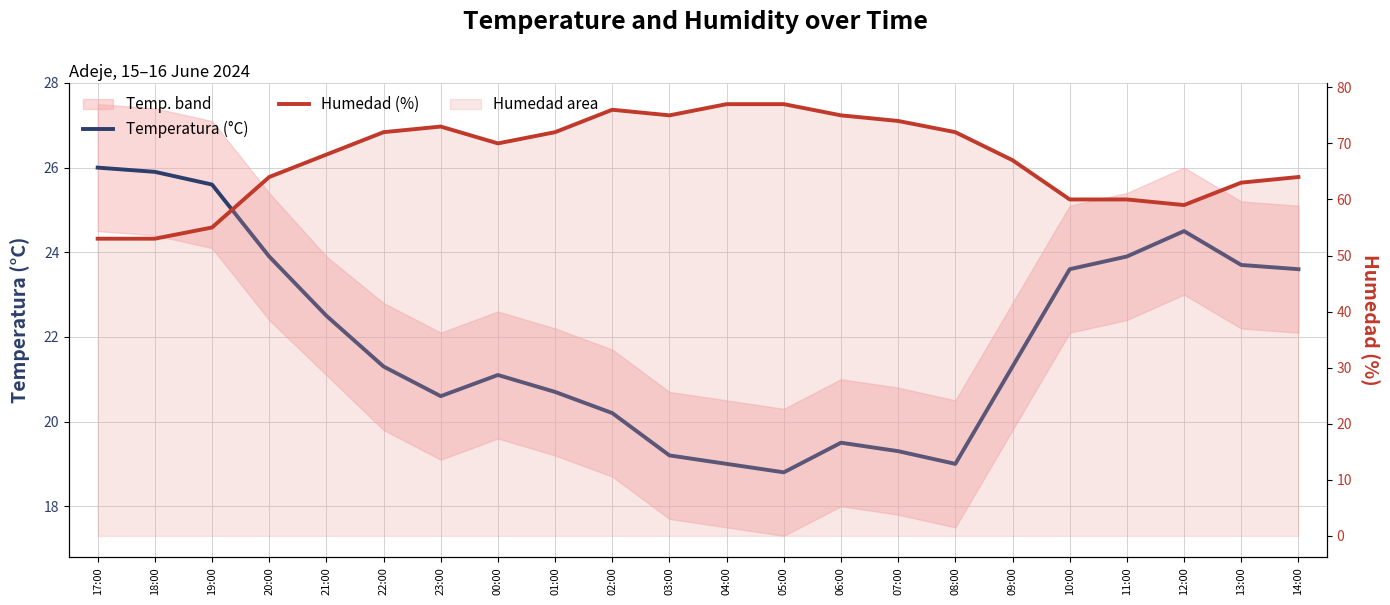

True or false: Humedad (%) and Temperatura (°C) cross at least once.

False